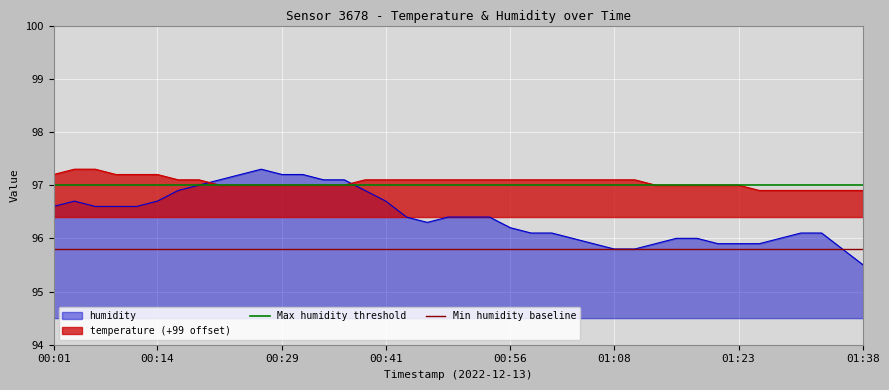

How many intersections are there between humidity and temperature (+99 offset)?

2